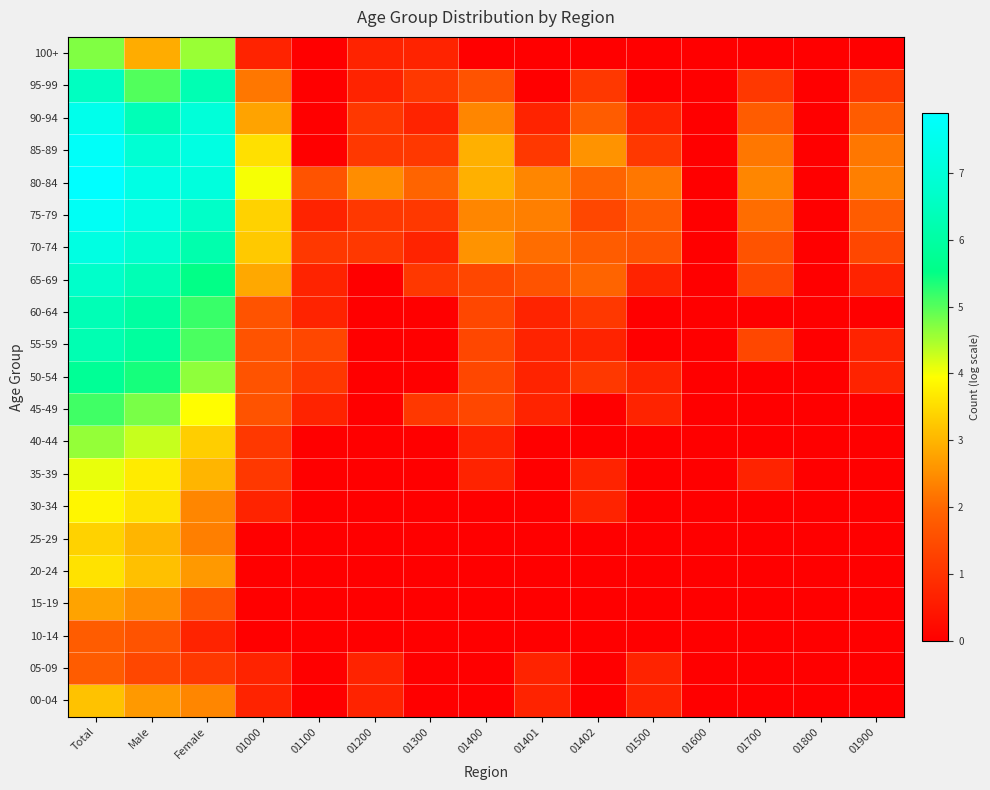

At which category is the sum across all series the highest?

Total